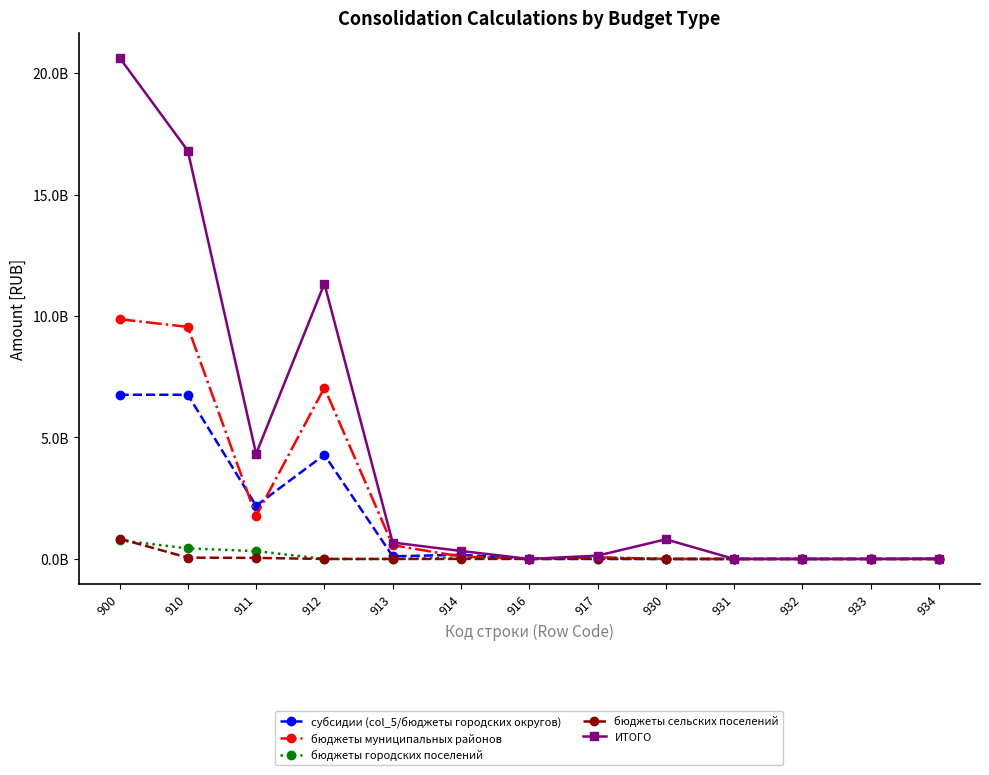

What are all the series names shown in the legend?

субсидии (col_5/бюджеты городских округов), бюджеты муниципальных районов, бюджеты городских поселений, бюджеты сельских поселений, ИТОГО